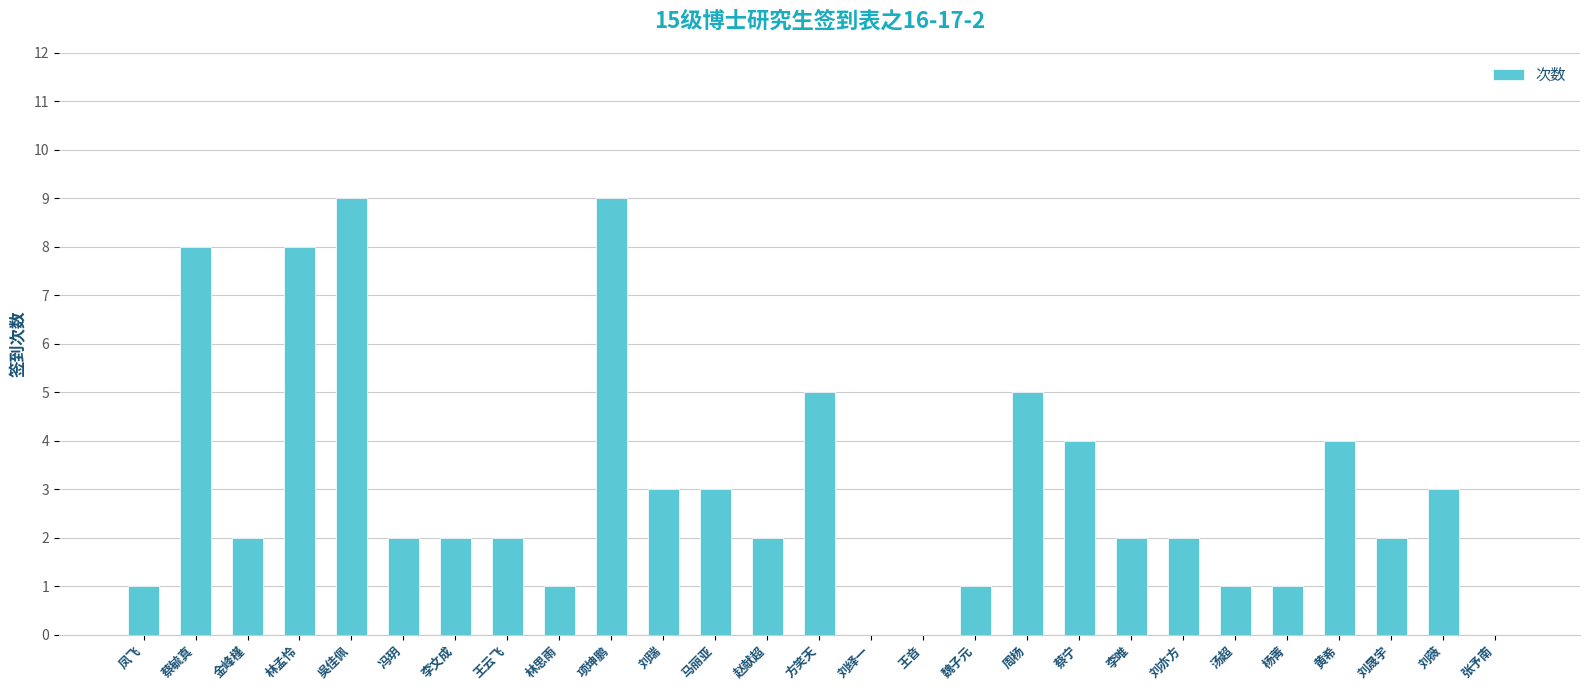

What is the greatest value displayed?

9